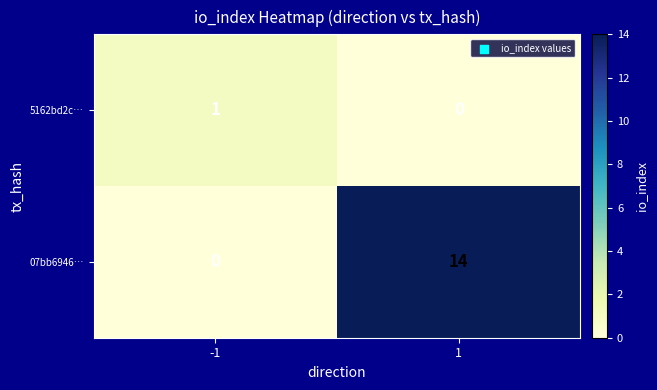

What is the difference between the maximum and minimum values in the 07bb6946… series?

14